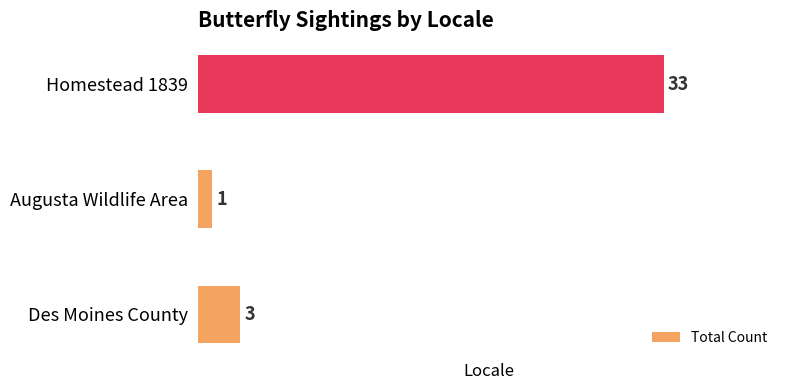

What is the change in value from Augusta Wildlife Area to Homestead 1839?

+32